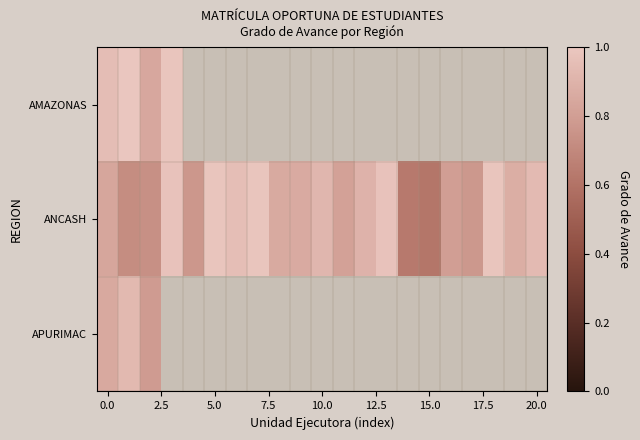

Which series has the largest total across all categories?

ANCASH